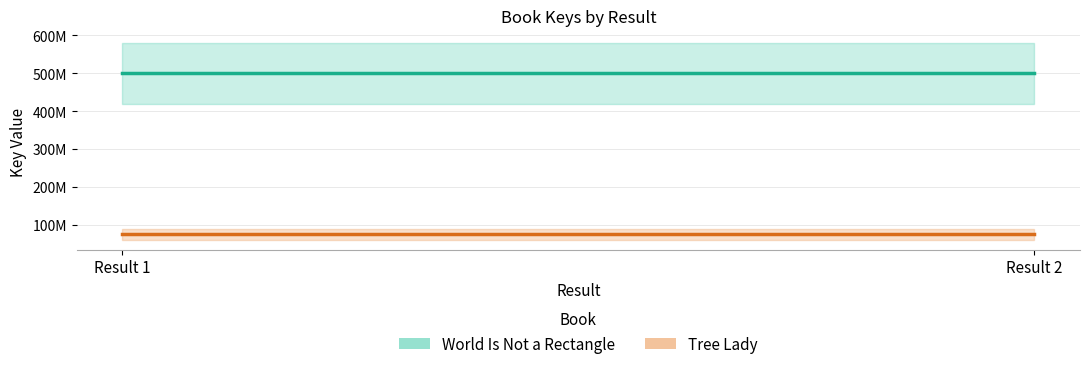

Reading left to right, list all the values displayed in this chart.

World Is Not a Rectangle: 501443681	501443681
Tree Lady: 74652274	74652274